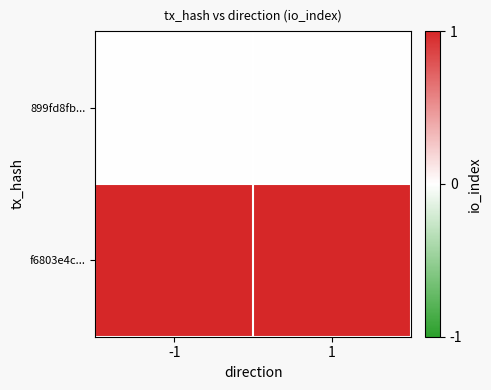

What is the total value across all series at -1?

1